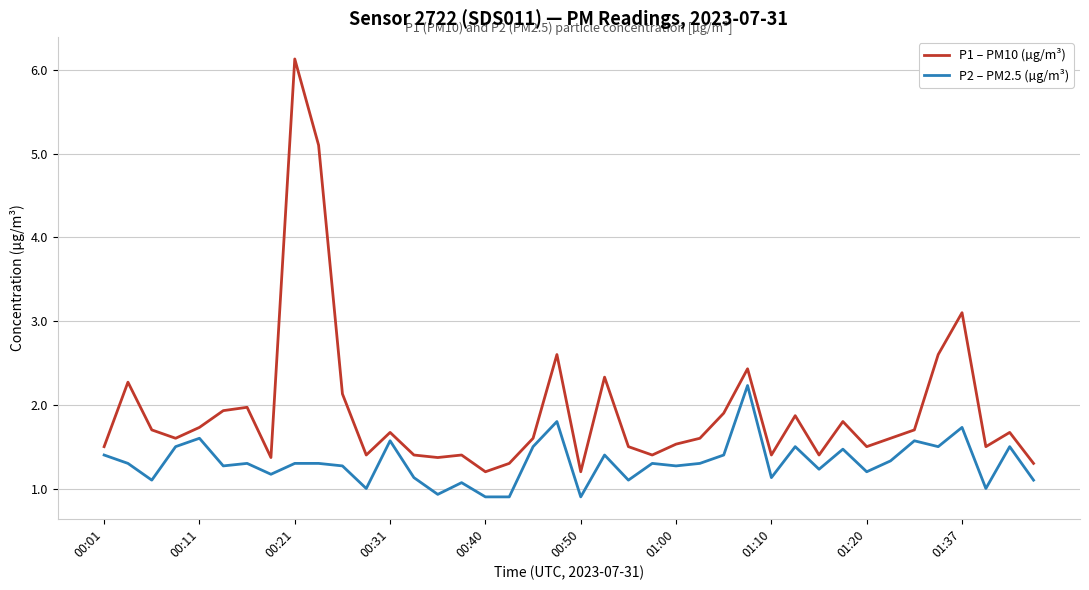

Reading left to right, extract all data points from this chart.

P1 – PM10 (µg/m³): 1.5	2.3	1.7	1.6	1.7	1.9	2.0	1.4	6.1	5.1	2.1	1.4	1.7	1.4	1.4	1.4	1.2	1.3	1.6	2.6	1.2	2.3	1.5	1.4	1.5	1.6	1.9	2.4	1.4	1.9	1.4	1.8	1.5	1.6	1.7	2.6	3.1	1.5	1.7	1.3
P2 – PM2.5 (µg/m³): 1.4	1.3	1.1	1.5	1.6	1.3	1.3	1.2	1.3	1.3	1.3	1.0	1.6	1.1	0.9	1.1	0.9	0.9	1.5	1.8	0.9	1.4	1.1	1.3	1.3	1.3	1.4	2.2	1.1	1.5	1.2	1.5	1.2	1.3	1.6	1.5	1.7	1.0	1.5	1.1